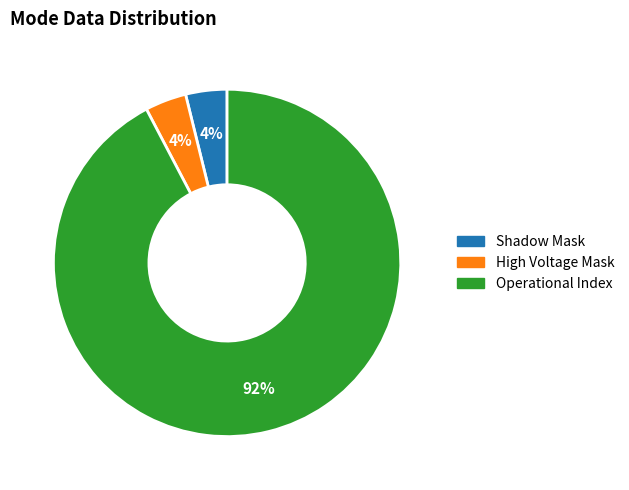

Count the number of slices in the pie.

3